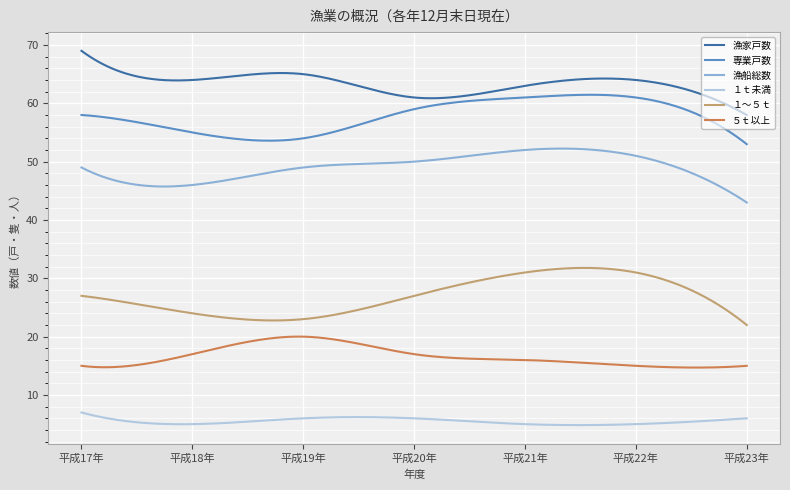

List the series in order of their peak value, lowest first.

１ｔ未満, ５ｔ以上, １～５ｔ, 漁船総数, 専業戸数, 漁家戸数